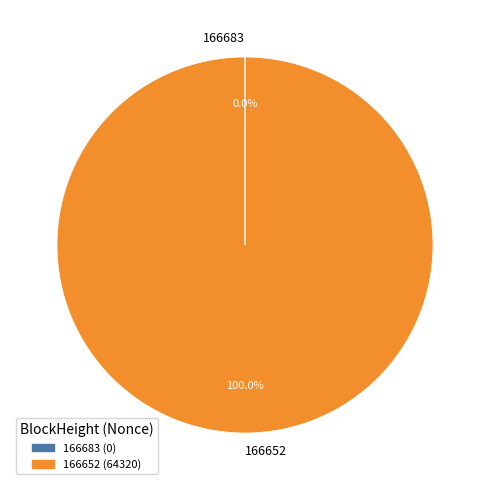

What is the largest slice in the pie chart?

166652